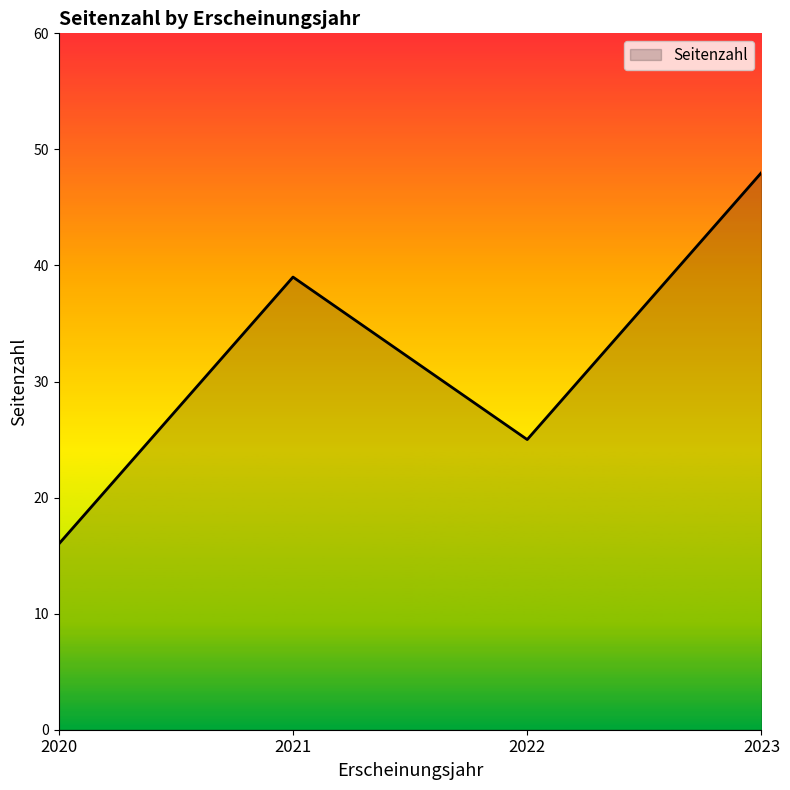

What is the change in value from 2020 to 2022?

+9